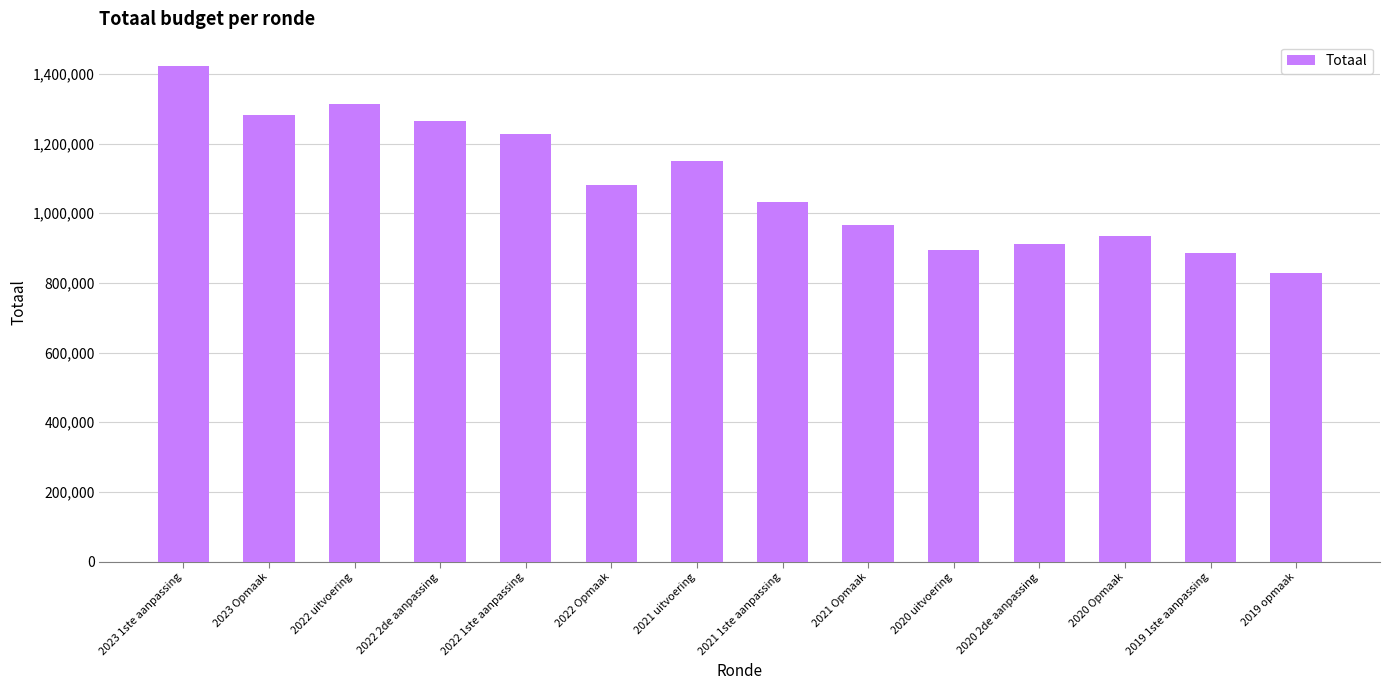

What is the value of the 14th bar from the left?

829032